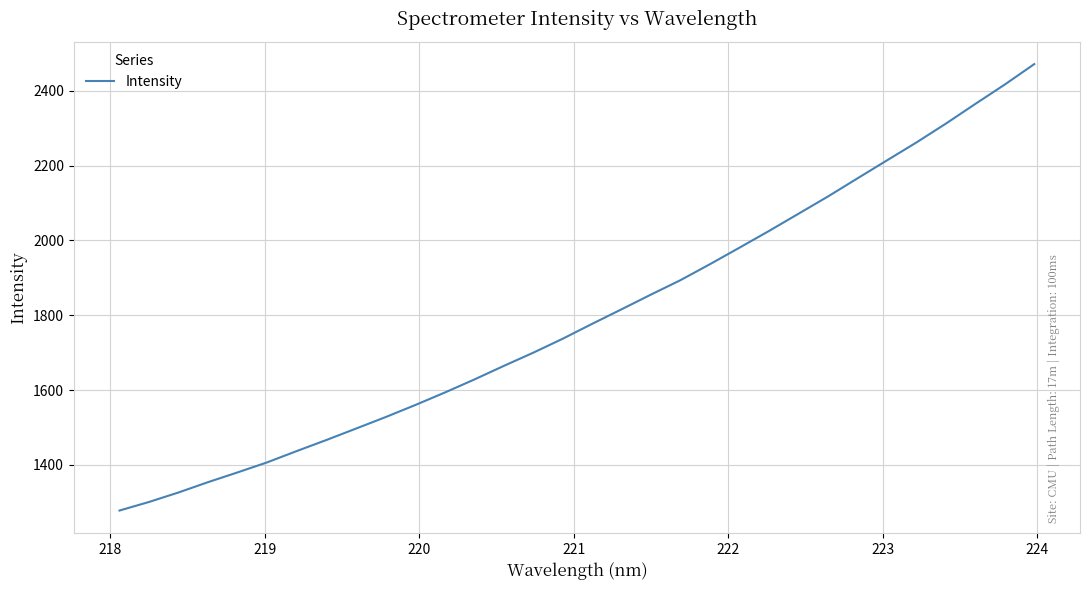

What is the difference between the maximum and minimum values?

1193.6